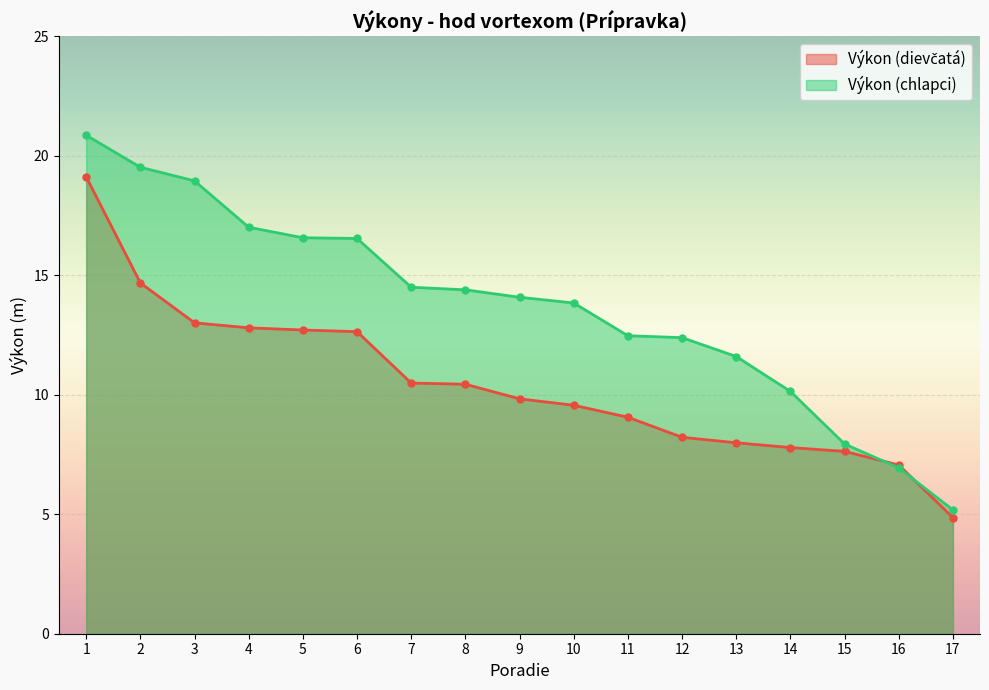

Is it true that Výkon (dievčatá) equals 9.1 at 11?

True